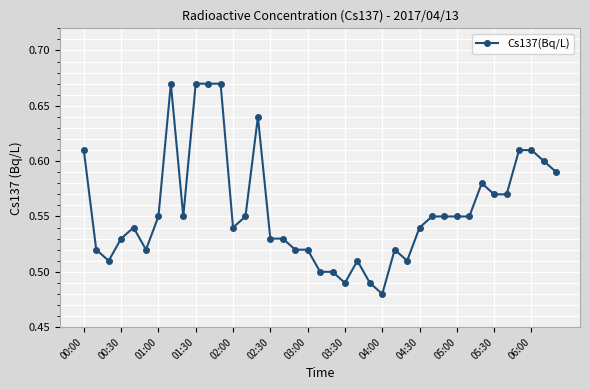

What is the sum of all values?

21.7